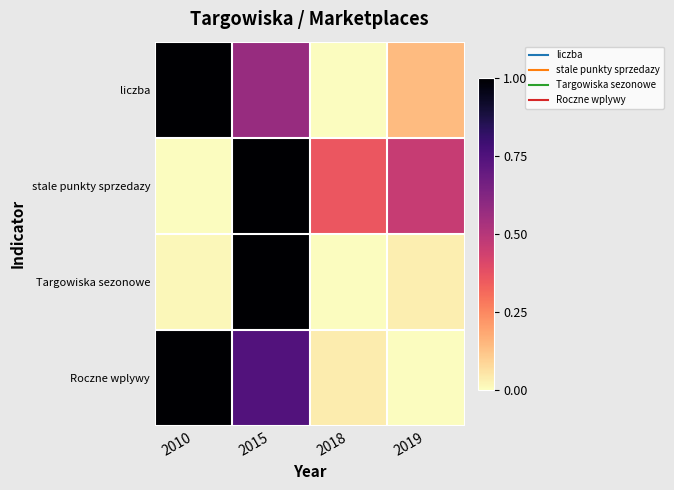

Which series changed the most between 2010 and 2019?

Roczne wplywy